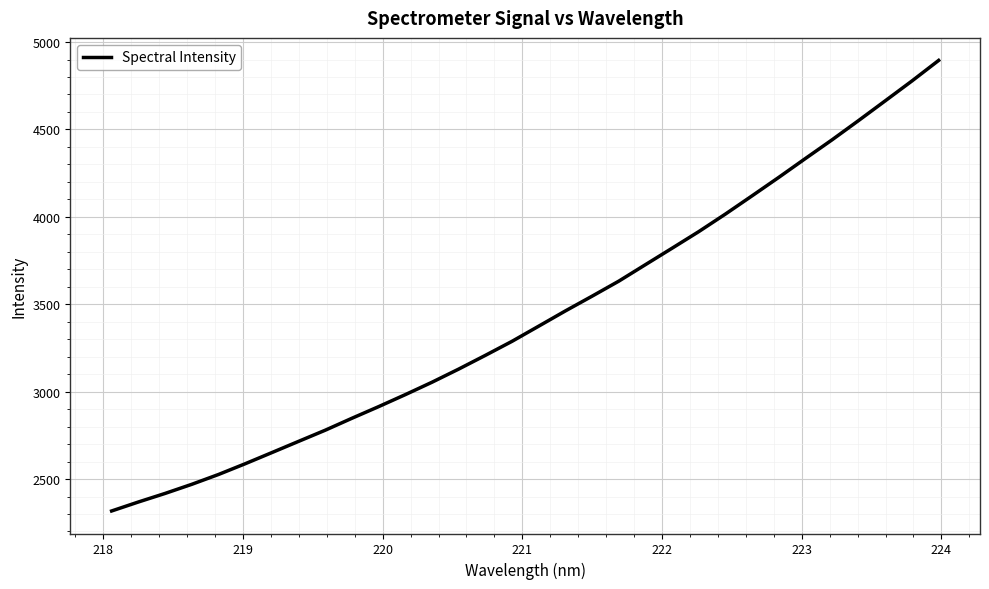

What is the maximum value shown in the chart?

4894.8